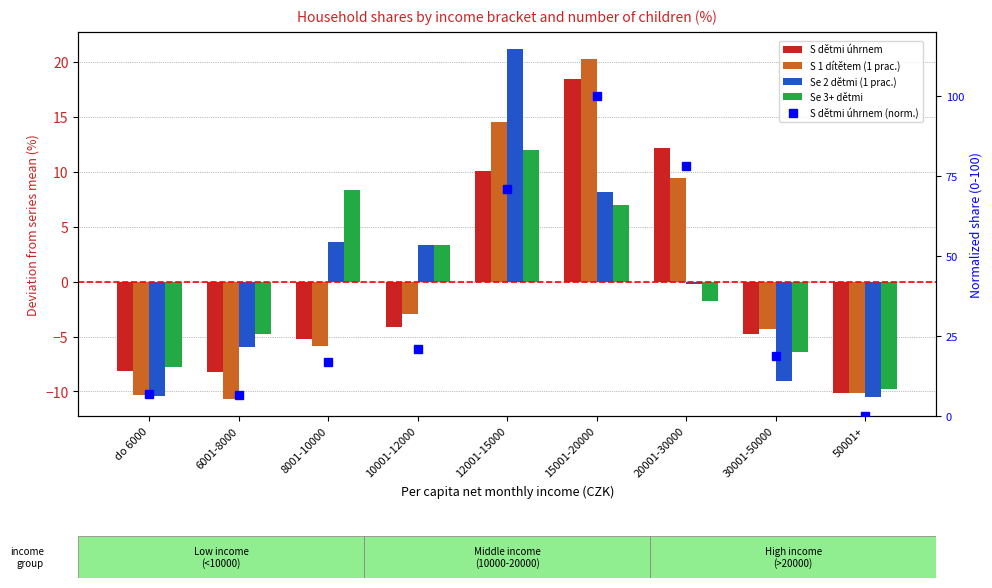

The S 1 dítětem (1 prac.) series shows -14.4 at 50001+. True or false?

False